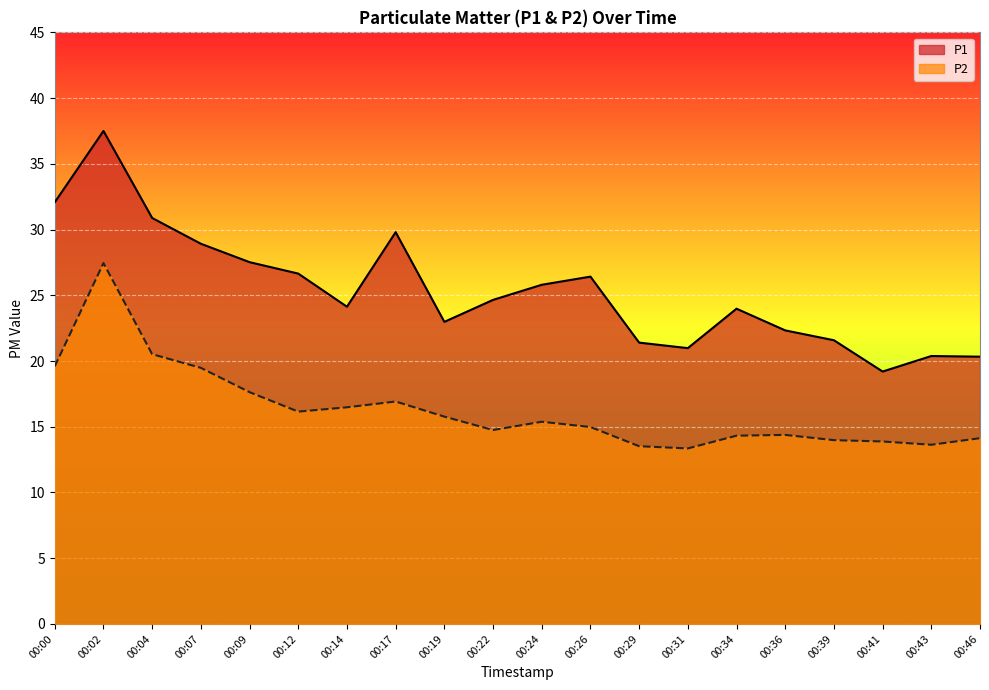

What is the smallest value displayed?

13.3